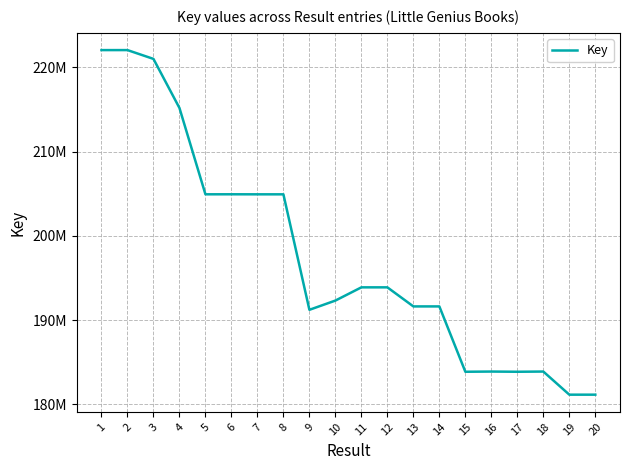

What is the difference between the maximum and minimum values?

40931455